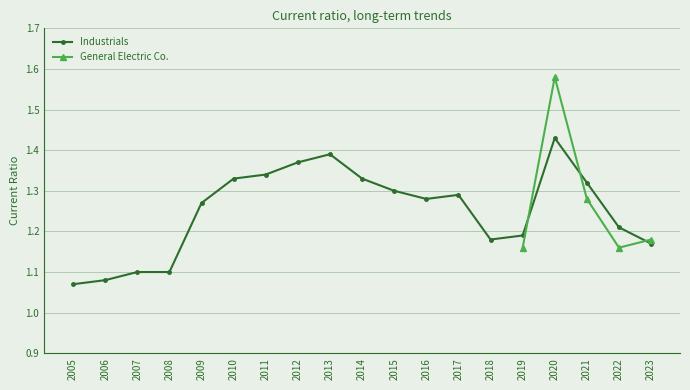

What is the ratio of the value at 2016 to the value at 2013?

0.9